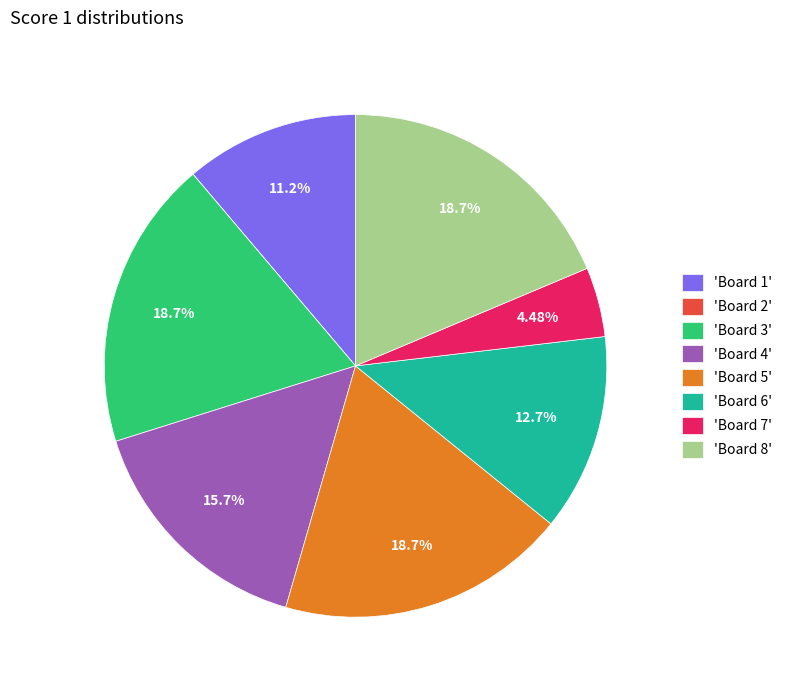

Does 'Board 7' account for over 50% of the chart?

No